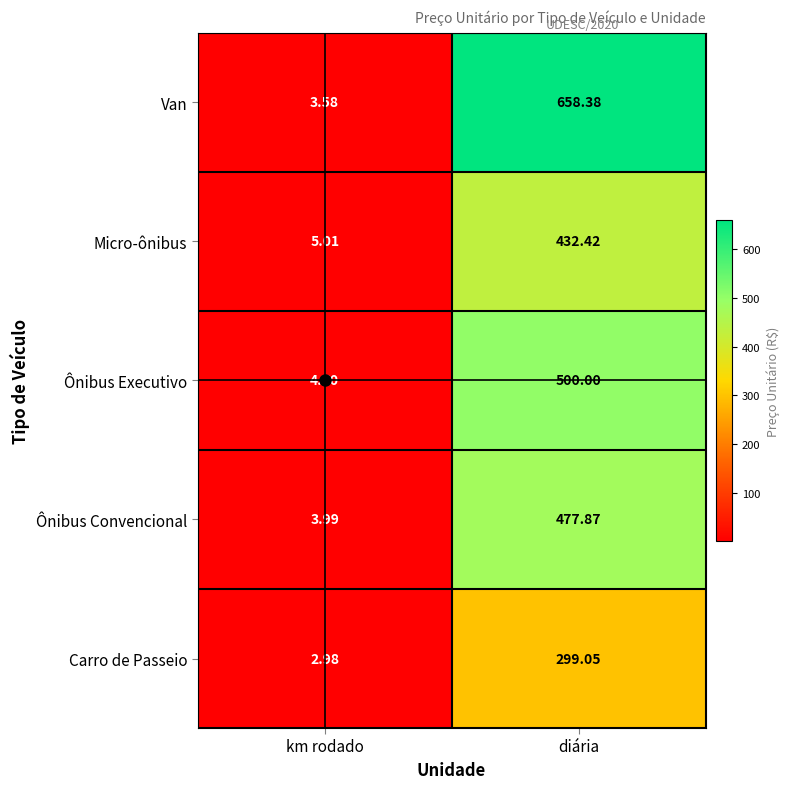

Where is Micro-ônibus nearest to the value 218?

km rodado